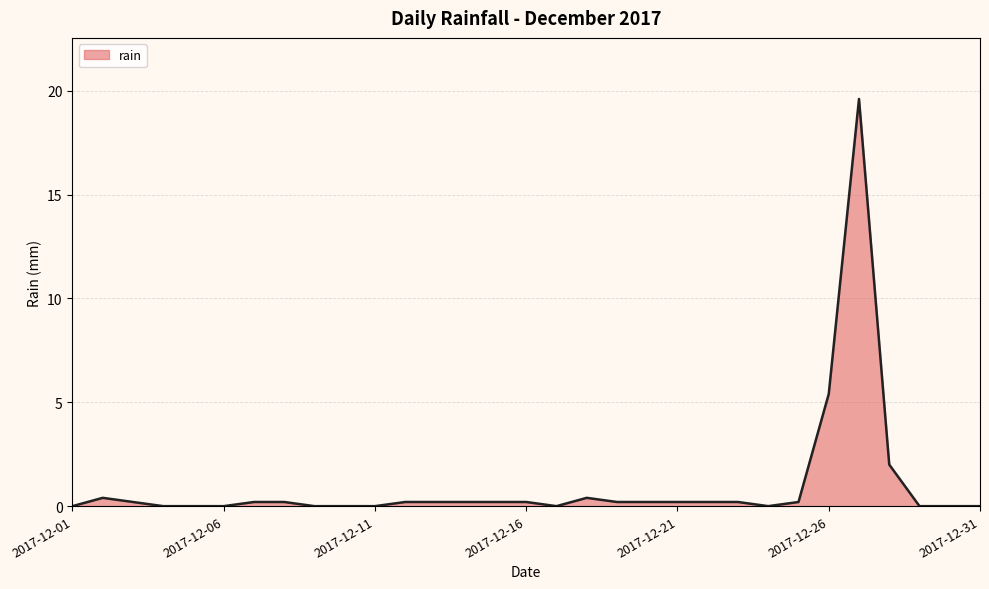

What is the maximum value shown in the chart?

19.6